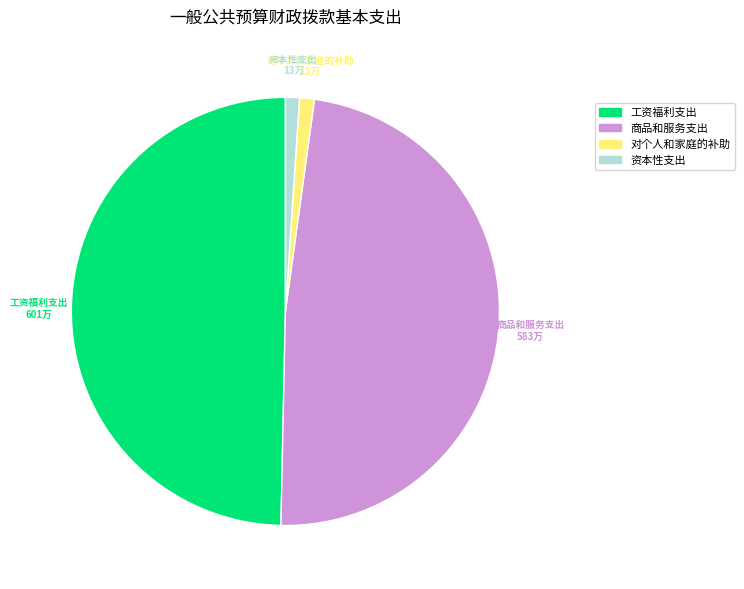

Is it true that 资本性支出 is 1% of the pie?

True